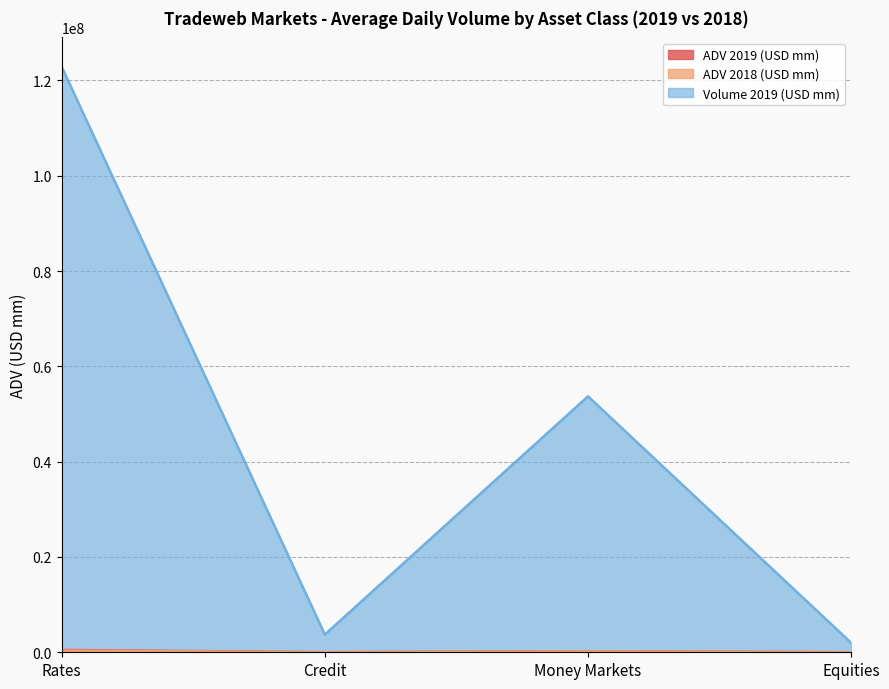

What is the label of the 1st point from the left?

Rates